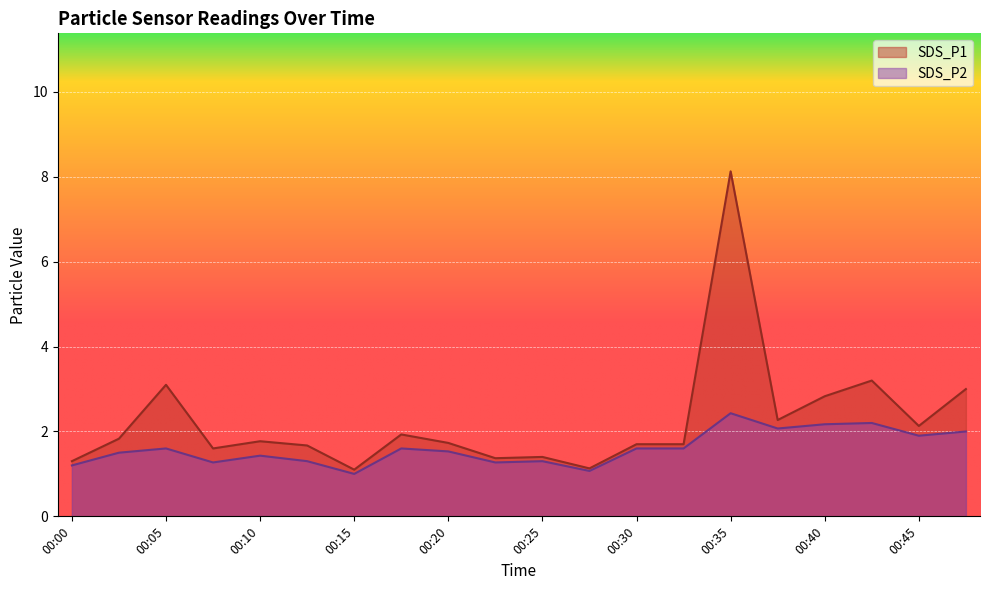

Reading right to left, extract all data points from this chart.

SDS_P1: 00:48=3.0	00:45=2.1	00:43=3.2	00:40=2.8	00:38=2.3	00:35=8.1	00:33=1.7	00:30=1.7	00:28=1.1	00:25=1.4	00:23=1.4	00:20=1.7	00:18=1.9	00:15=1.1	00:13=1.7	00:10=1.8	00:08=1.6	00:05=3.1	00:03=1.8	00:00=1.3
SDS_P2: 00:48=2.0	00:45=1.9	00:43=2.2	00:40=2.2	00:38=2.1	00:35=2.4	00:33=1.6	00:30=1.6	00:28=1.1	00:25=1.3	00:23=1.3	00:20=1.5	00:18=1.6	00:15=1.0	00:13=1.3	00:10=1.4	00:08=1.3	00:05=1.6	00:03=1.5	00:00=1.2